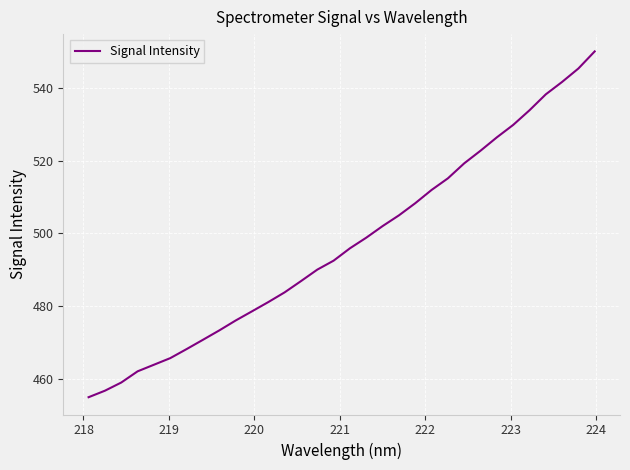

Reading left to right, extract all data points from this chart.

455.0	456.8	459.0	462.1	463.9	465.7	468.2	470.8	473.3	476.1	478.6	481.1	483.8	486.9	490.0	492.5	495.9	498.8	502.0	505.0	508.3	511.9	515.1	519.3	522.7	526.4	529.8	533.8	538.2	541.6	545.3	550.0